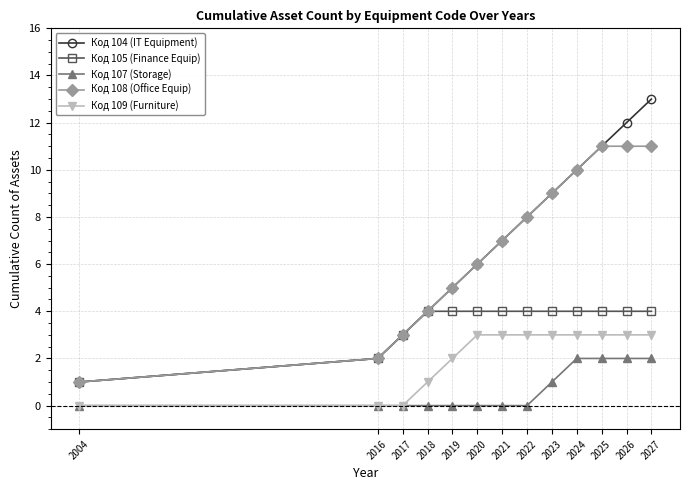

What is the highest value of the Код 109 (Furniture) series?

3